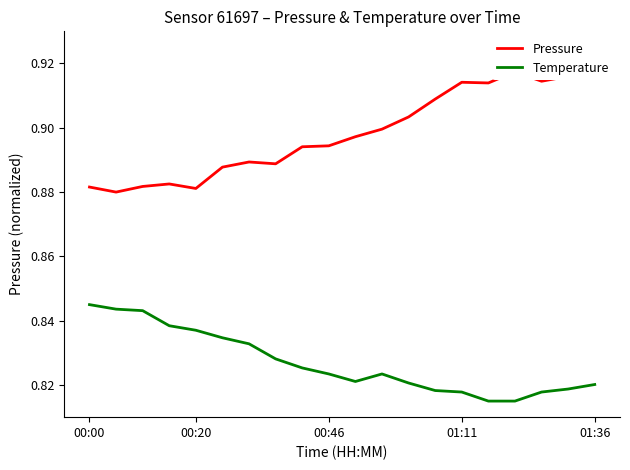

What is the maximum value for Pressure?

0.9